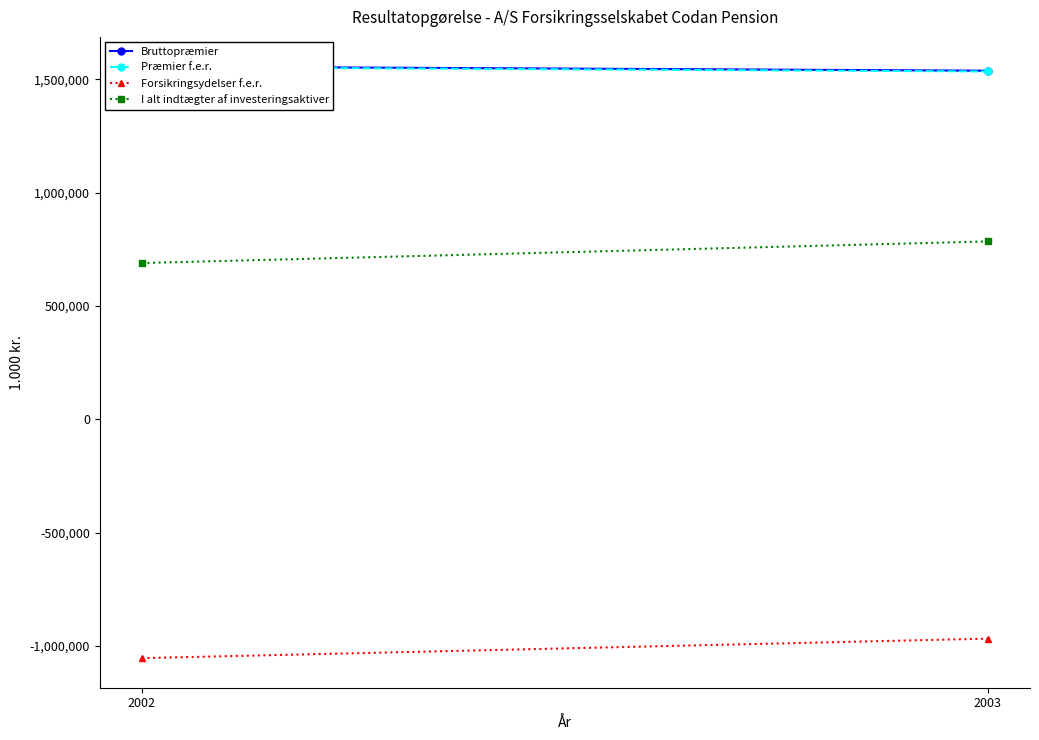

At which label does Præmier f.e.r. reach its peak?

2002